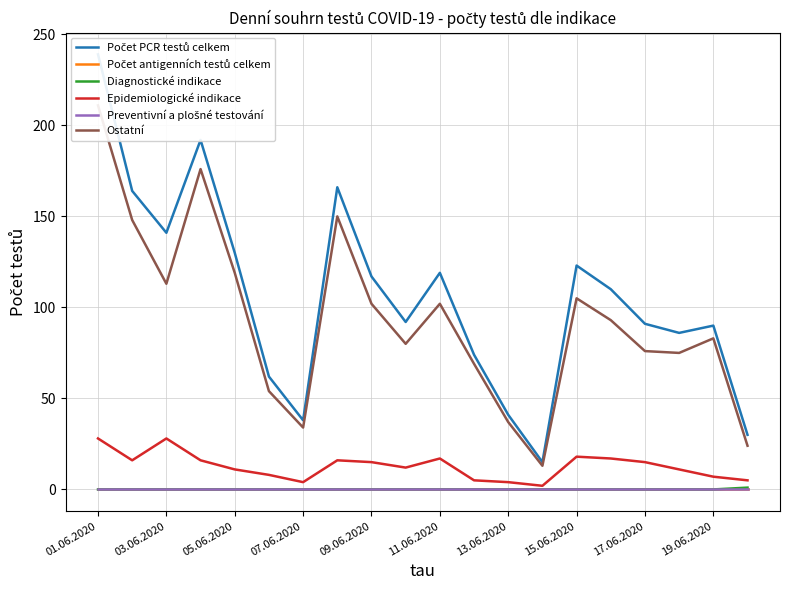

How many series are shown in this chart?

6